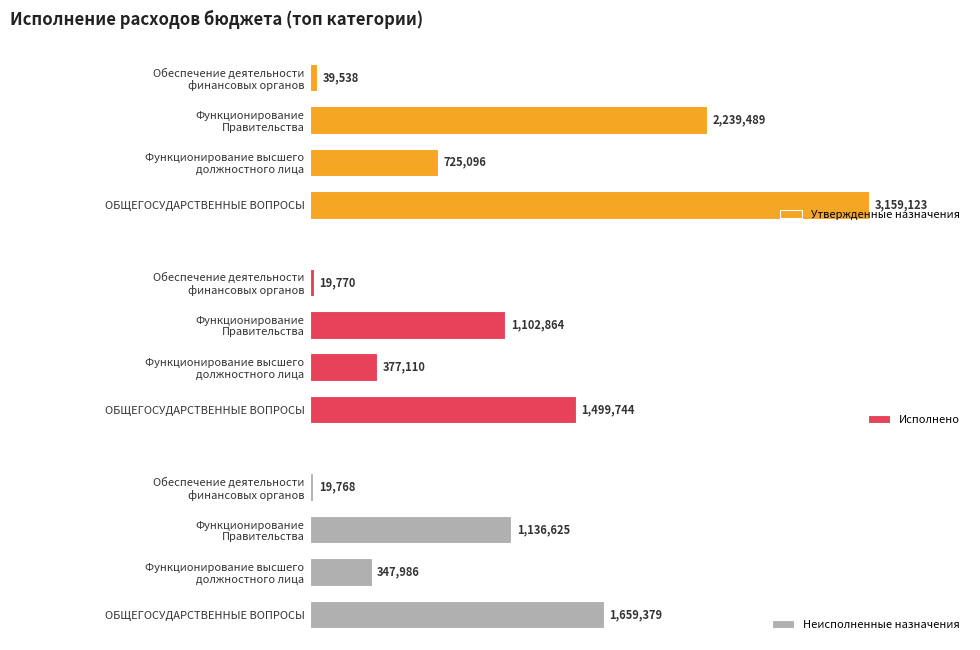

Which category has the lowest value in the Утвержденные назначения series?

Обеспечение деятельности
финансовых органов